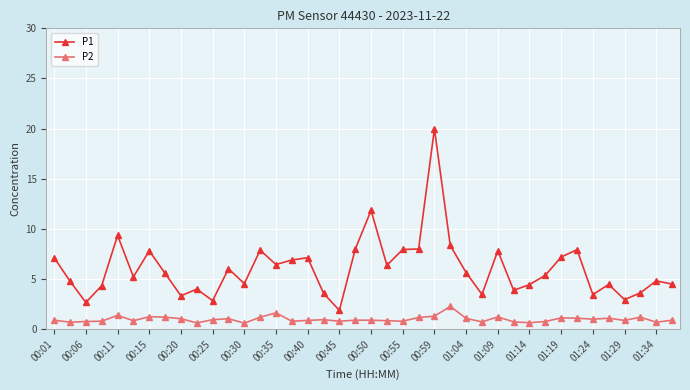

True or false: P1 has more than 1 points higher than both neighbors.

True